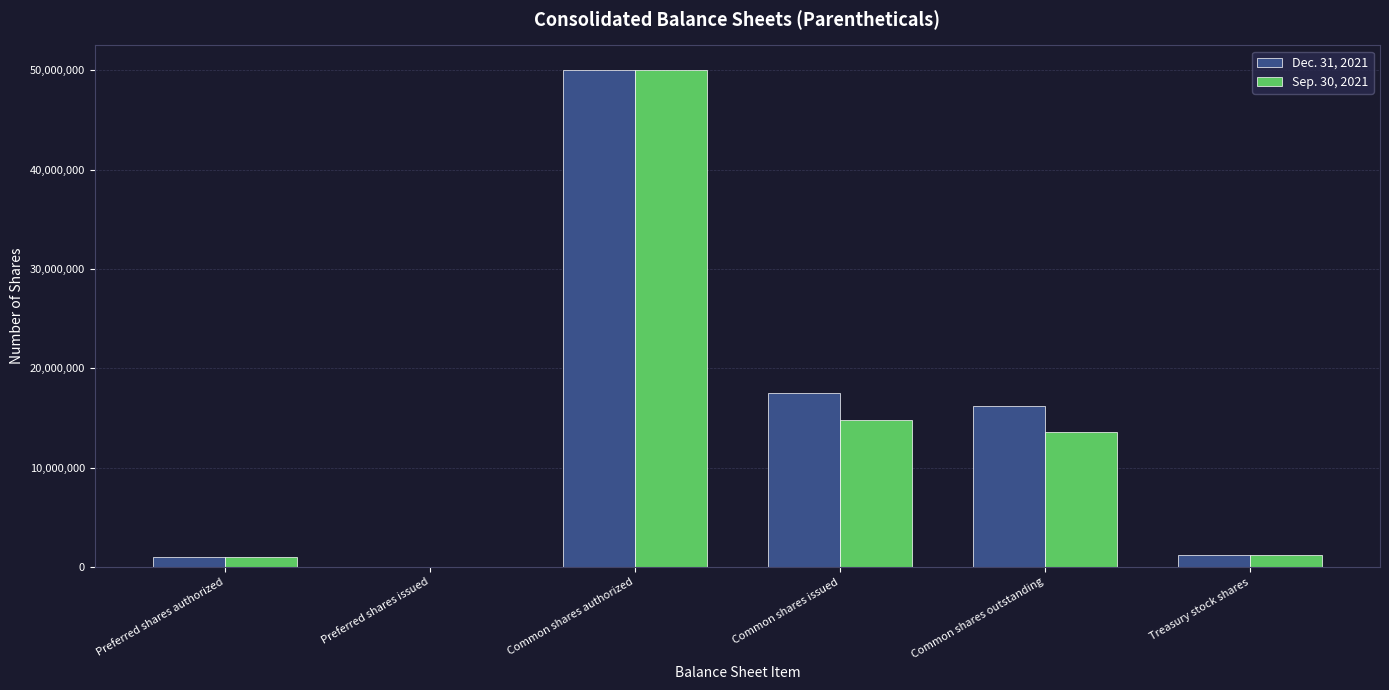

Which series changed the most between Common shares issued and Treasury stock shares?

Dec. 31, 2021